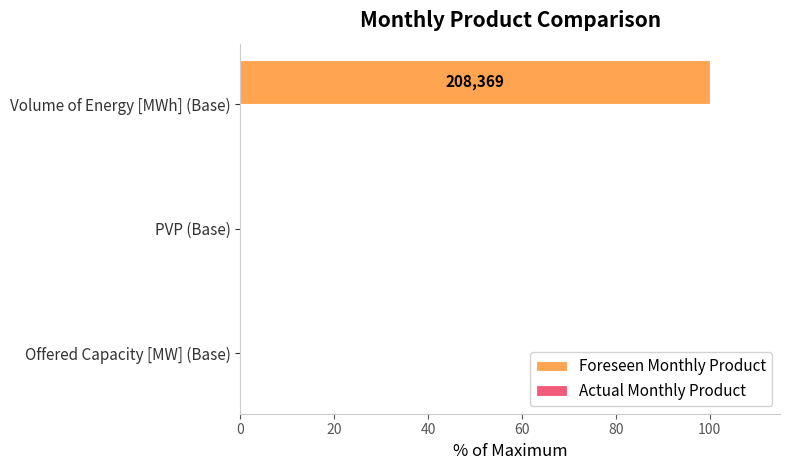

Between Offered Capacity [MW] (Base) and Volume of Energy [MWh] (Base), which is larger?

Volume of Energy [MWh] (Base)